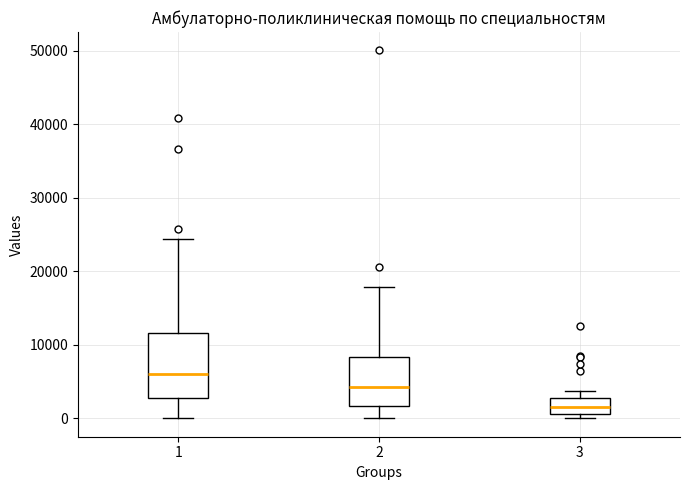

Where is the upper edge of the box at x = 3 on the y-axis? The values are not printed on the chart, so give them approximately, as read against the axis.

3000